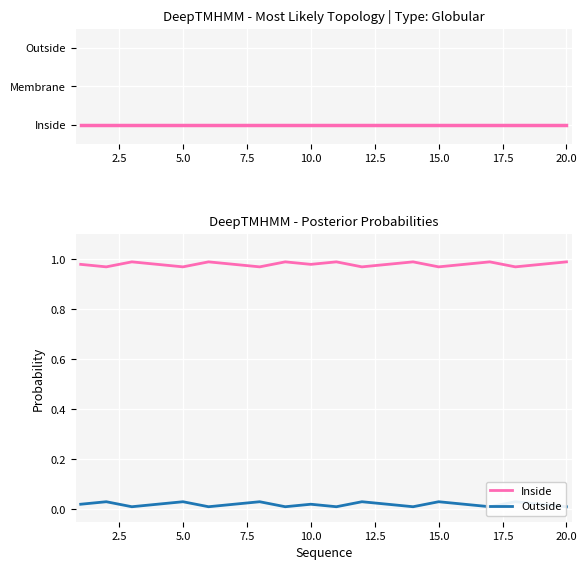

At 17.5, list the series in order from largest to smallest.

Inside, Outside